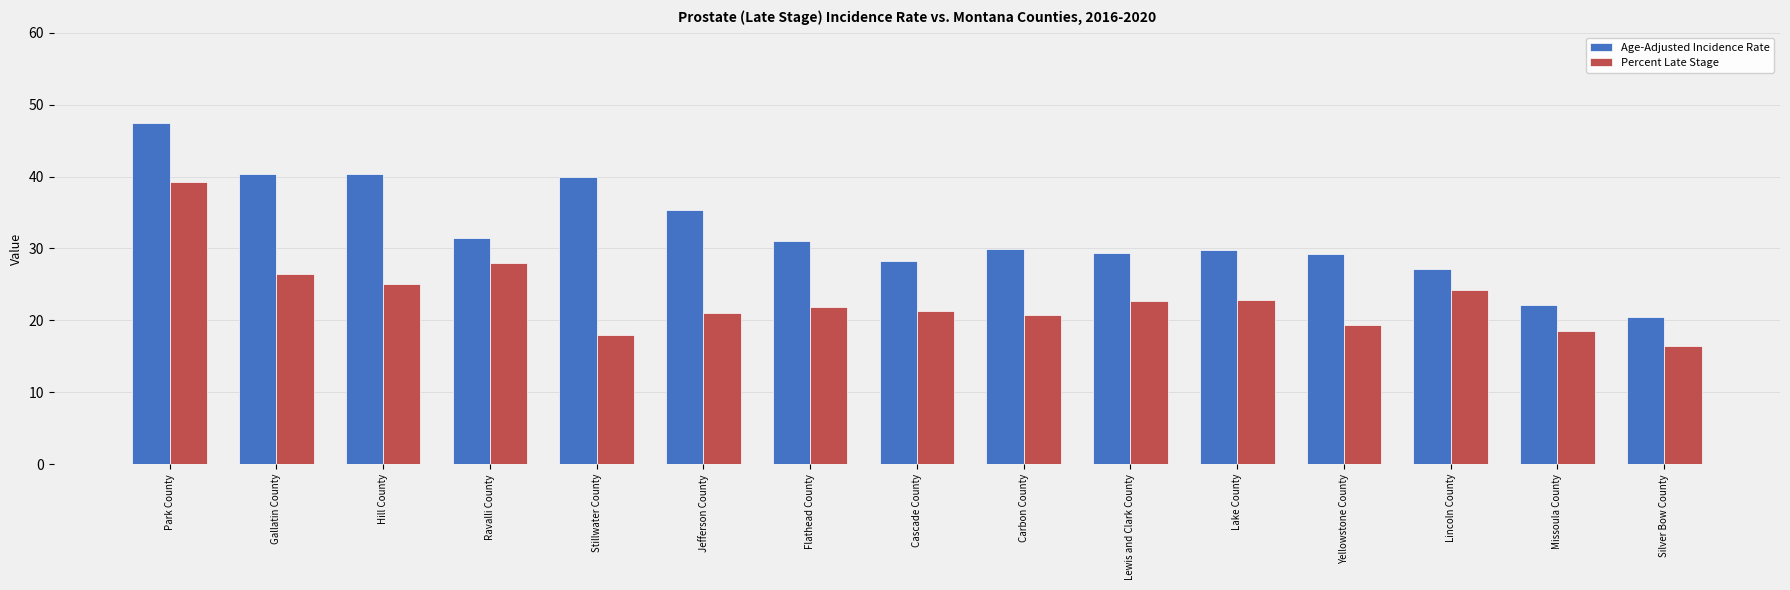

What are all the series names shown in the legend?

Age-Adjusted Incidence Rate, Percent Late Stage